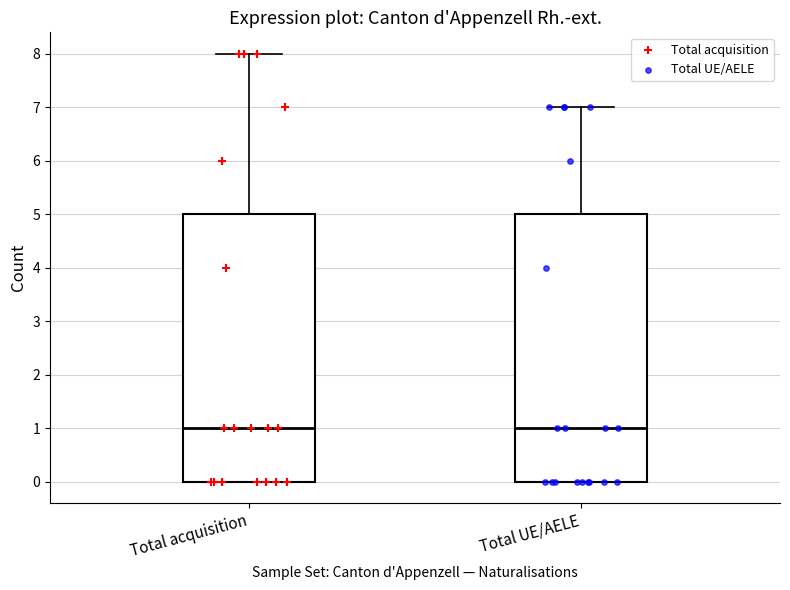

Reading left to right, read every box against the y-axis: the position of its median line, the range the box covers, and the ends of its whiskers. The values are not printed on the chart, so give them approximately, as read against the axis.

Total acquisition: median 1, box 0 to 5, whiskers 0 to 8
Total UE/AELE: median 1, box 0 to 5, whiskers 0 to 7